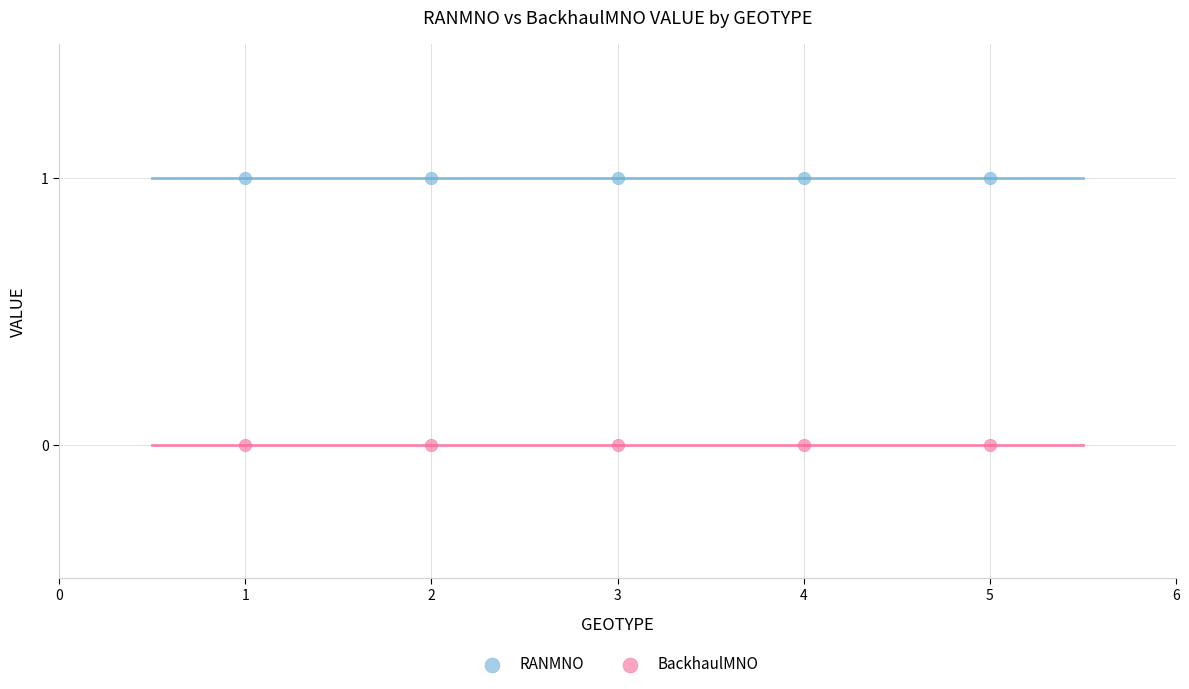

Across all data points, what is the average X value?

3